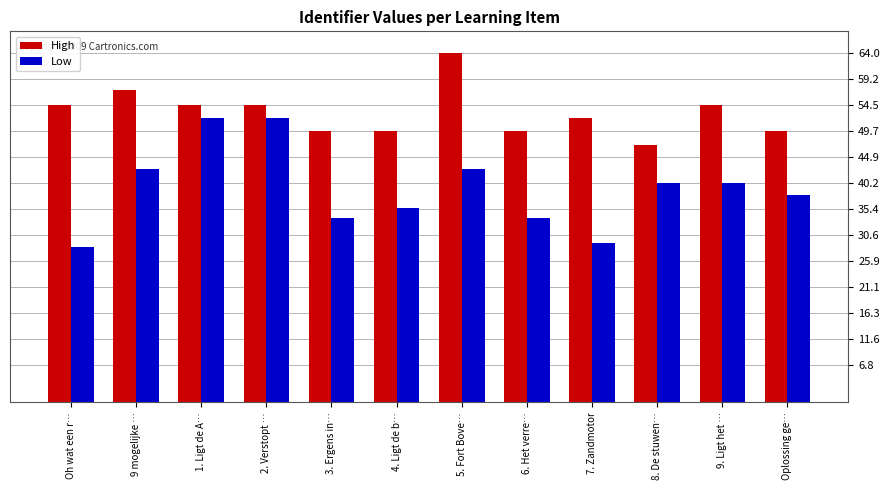

At 8. De stuwen…, list the series in order from largest to smallest.

High, Low